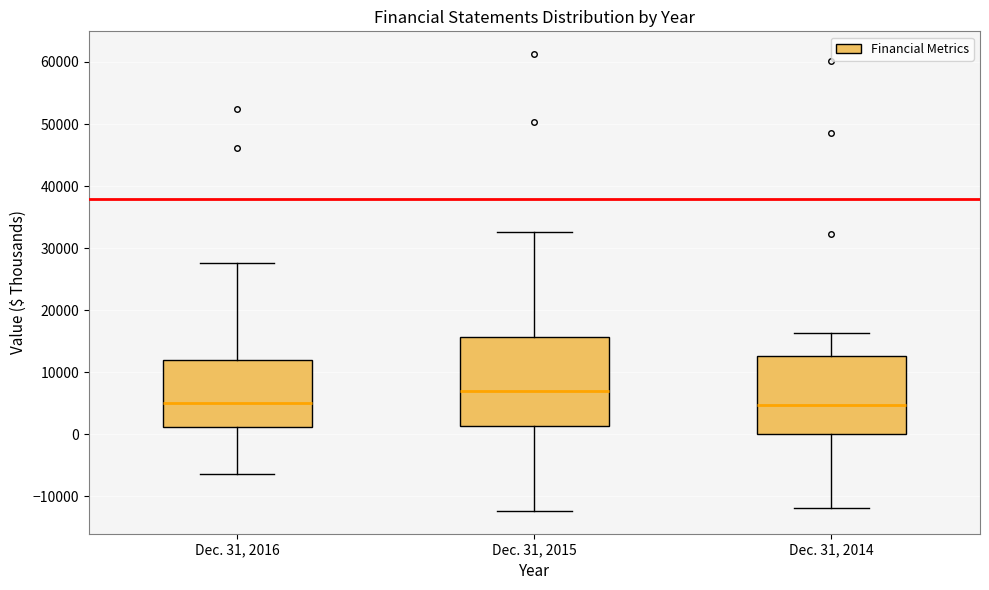

Which box's median line is the highest?

Dec. 31, 2015